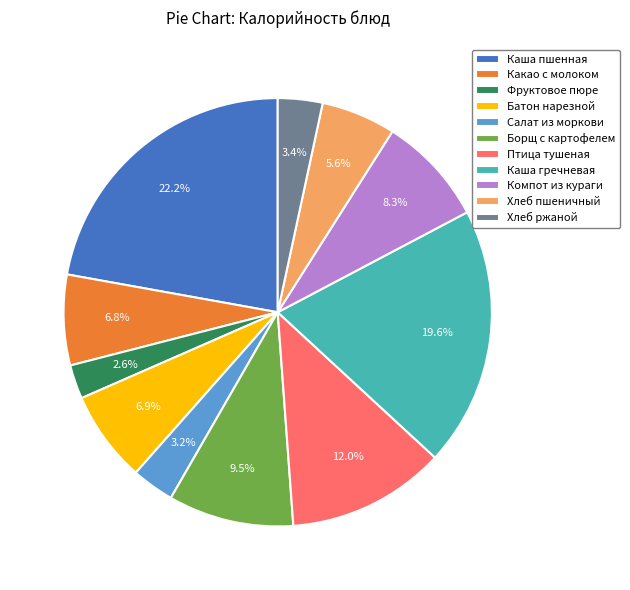

Is it true that Каша пшенная is 35% of the pie?

False